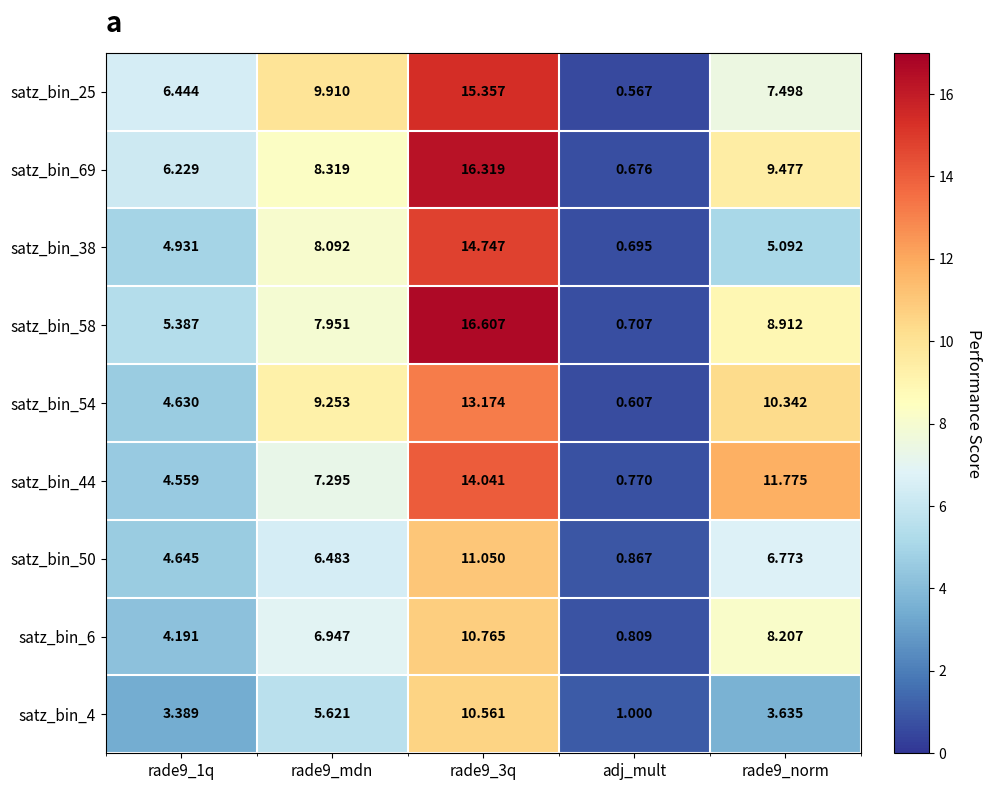

Which series has the widest spread of values?

satz_bin_58